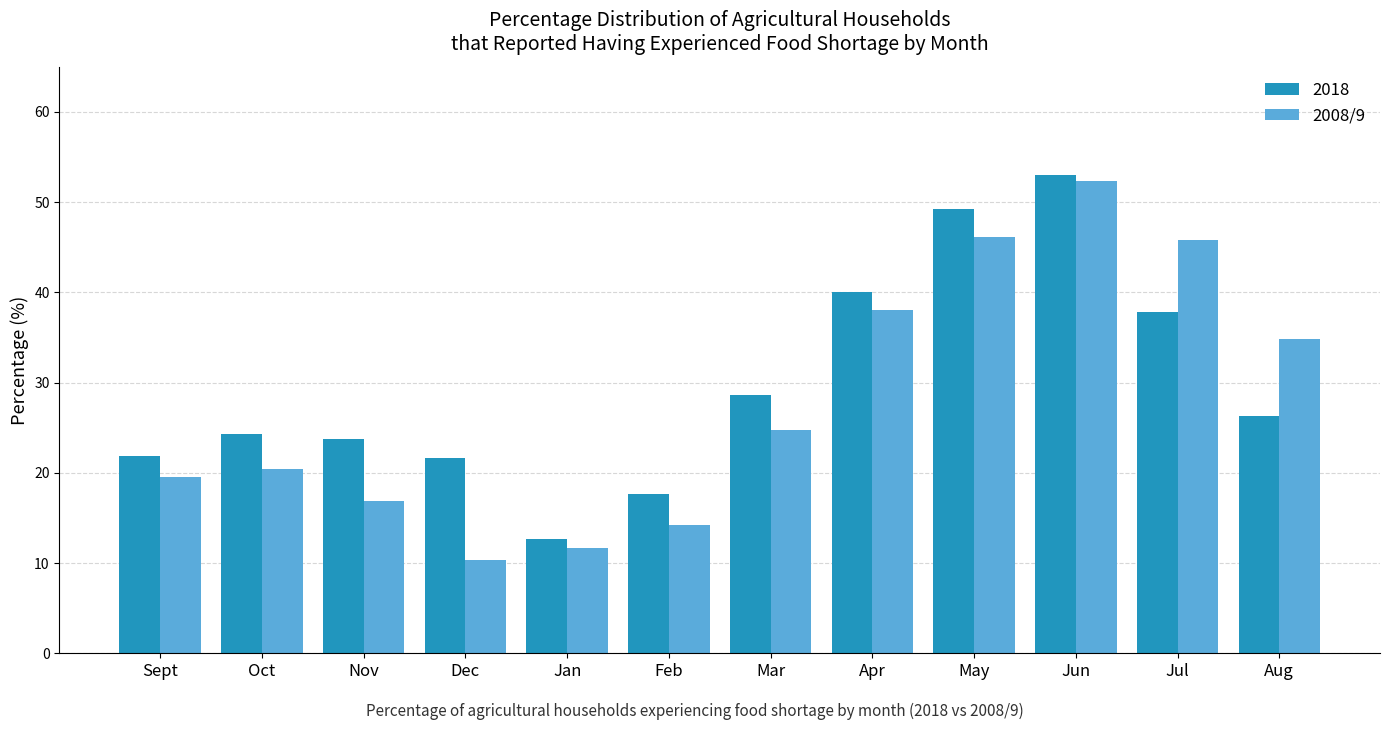

What is the difference between the maximum and minimum values in the 2008/9 series?

42.1